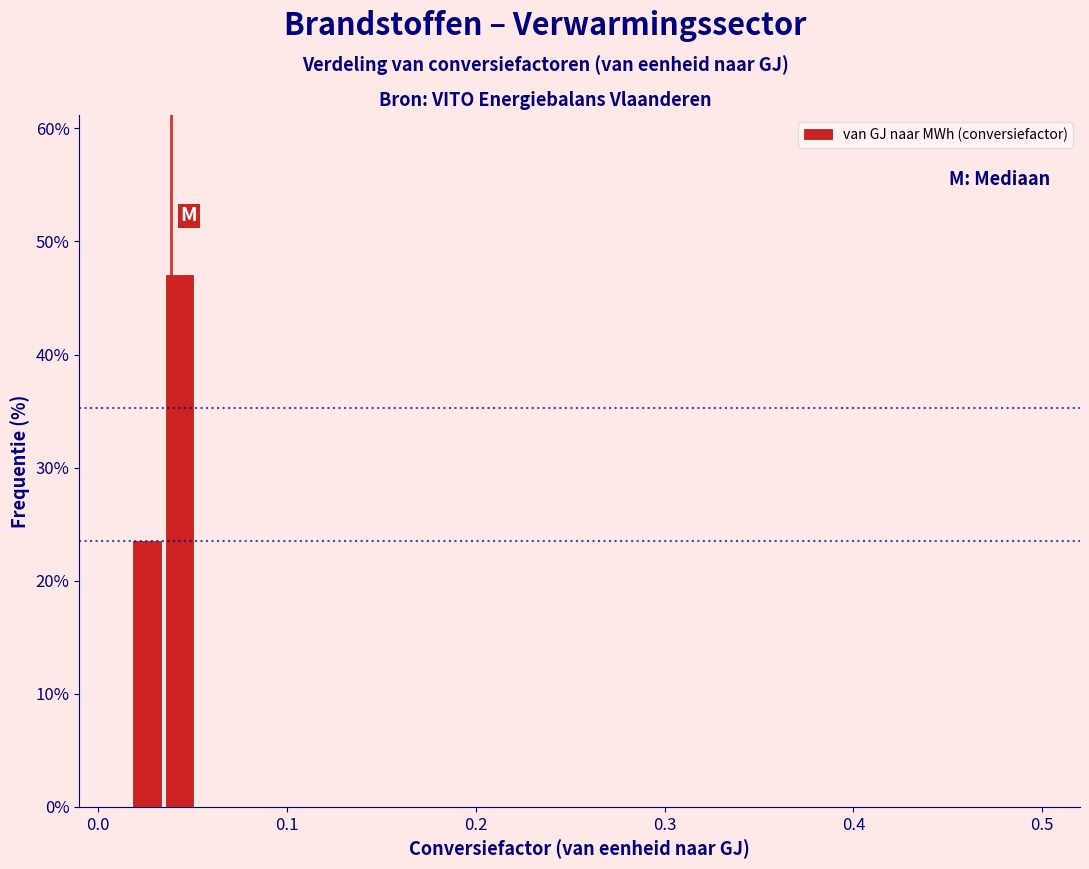

Read against the x-axis, roughly where is the centre of the tallest bar?

0.04